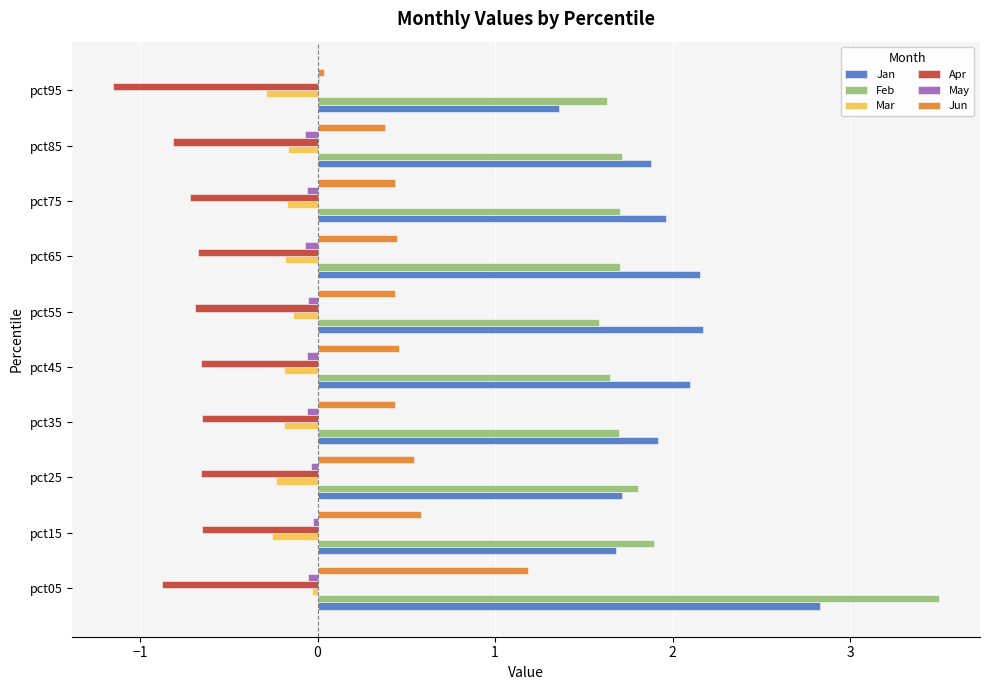

At which category is the sum across all series the highest?

pct05